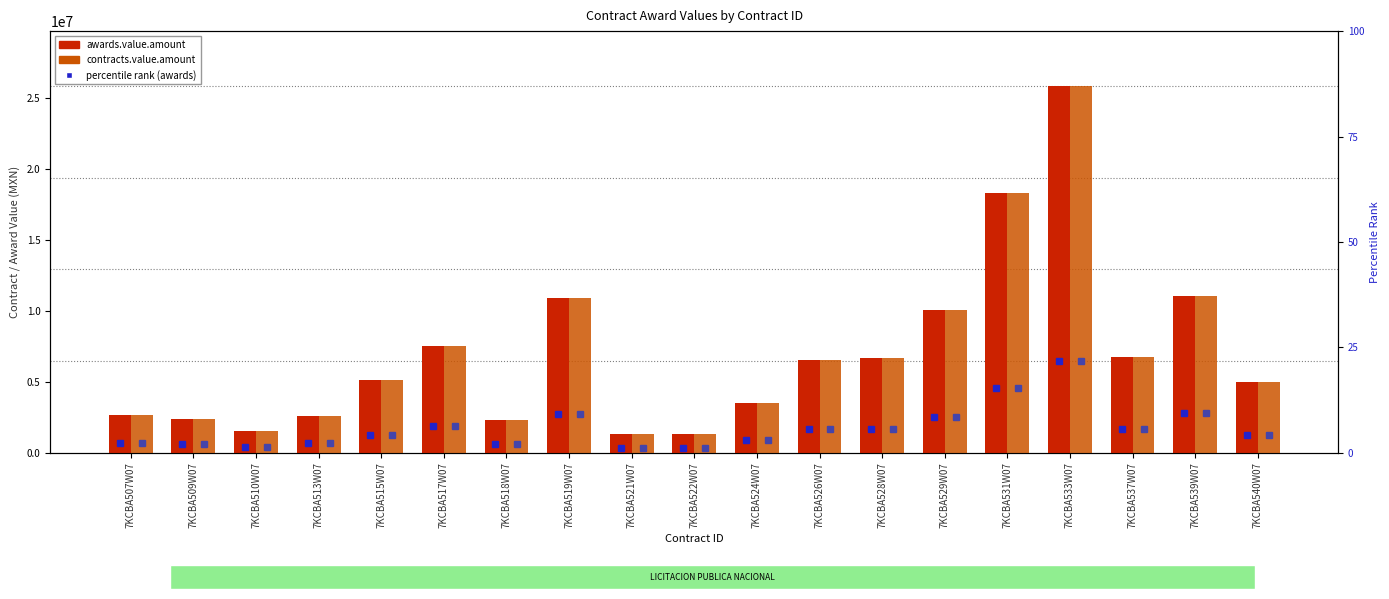

What is the label of the 14th bar from the right?

7KCBA517W07